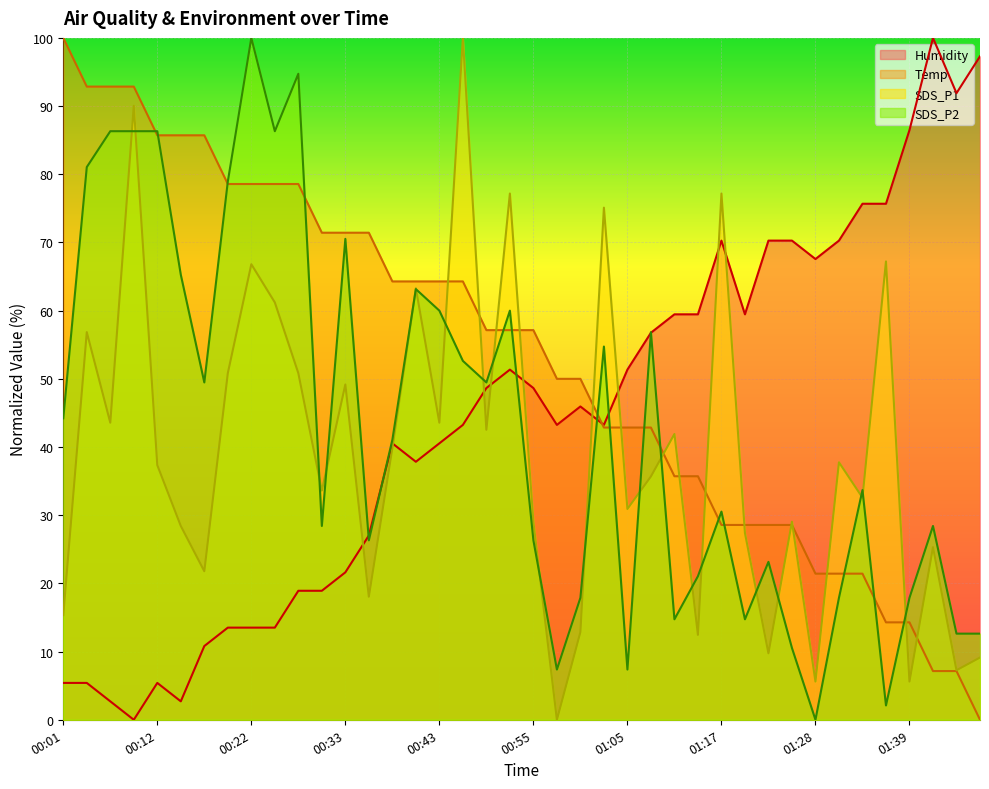

Reading right to left, extract all data points from this chart.

SDS_P1: 9.1	7.3	25.3	5.6	67.2	32.6	37.8	5.6	29.0	9.8	27.4	77.2	12.4	41.9	35.7	30.9	75.1	12.9	0.0	29.0	77.2	42.5	100.0	43.6	63.3	39.8	18.0	49.2	33.6	50.8	61.2	66.8	50.8	21.8	28.4	37.3	90.0	43.6	56.8	15.4
SDS_P2: 12.6	12.6	28.4	17.9	2.1	33.7	17.9	0.0	10.5	23.2	14.7	30.5	21.1	14.7	56.8	7.4	54.7	17.9	7.4	26.3	60.0	49.5	52.6	60.0	63.2	41.1	26.3	70.5	28.4	94.7	86.3	100.0	78.9	49.5	65.3	86.3	86.3	86.3	81.1	44.2
Temp: 0.0	7.1	7.1	14.3	14.3	21.4	21.4	21.4	28.6	28.6	28.6	28.6	35.7	35.7	42.9	42.9	42.9	50.0	50.0	57.1	57.1	57.1	64.3	64.3	64.3	64.3	71.4	71.4	71.4	78.6	78.6	78.6	78.6	85.7	85.7	85.7	92.9	92.9	92.9	100.0
Humidity: 97.3	91.9	100.0	86.5	75.7	75.7	70.3	67.6	70.3	70.3	59.5	70.3	59.5	59.5	56.8	51.4	43.2	45.9	43.2	48.6	51.4	48.6	43.2	40.5	37.8	40.5	27.0	21.6	18.9	18.9	13.5	13.5	13.5	10.8	2.7	5.4	0.0	2.7	5.4	5.4